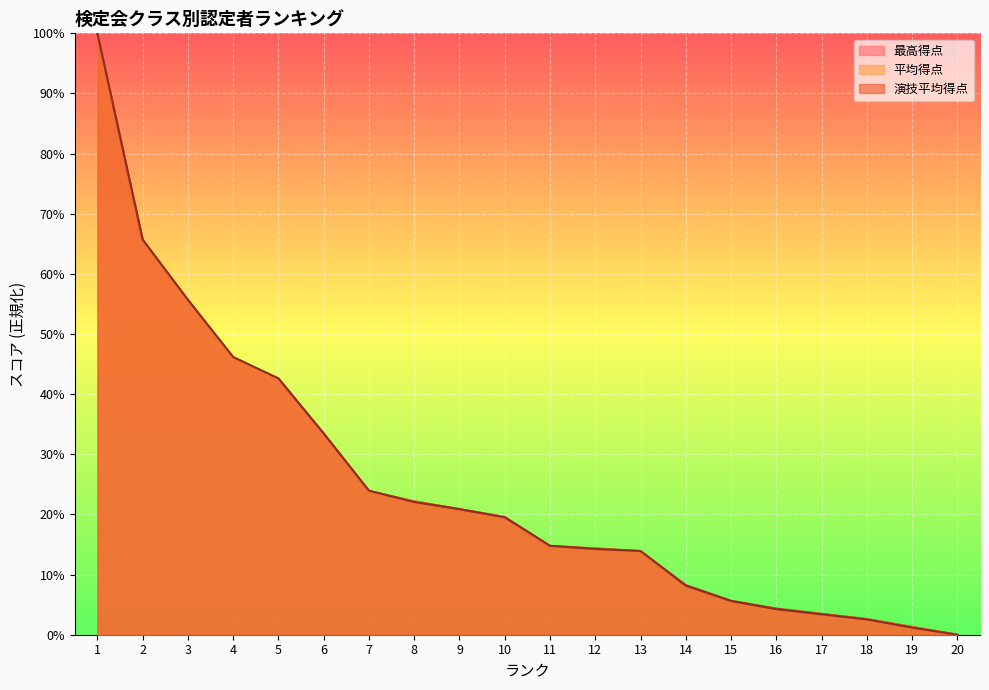

Reading left to right, what are all the values shown in this chart?

最高得点: 1=100.0	2=65.7	3=55.7	4=46.1	5=42.6	6=33.5	7=23.9	8=22.2	9=20.9	10=19.6	11=14.8	12=14.3	13=13.9	14=8.3	15=5.7	16=4.3	17=3.5	18=2.6	19=1.3	20=0.0
平均得点: 1=100.0	2=65.5	3=55.6	4=46.0	5=42.6	6=33.4	7=23.8	8=22.2	9=20.9	10=19.6	11=14.6	12=14.4	13=13.8	14=8.1	15=5.5	16=4.2	17=3.4	18=2.6	19=1.3	20=0.0
演技平均得点: 1=100.0	2=65.7	3=55.7	4=46.2	5=42.6	6=33.4	7=23.9	8=22.1	9=20.9	10=19.5	11=14.8	12=14.3	13=13.9	14=8.1	15=5.6	16=4.2	17=3.4	18=2.5	19=1.2	20=0.0